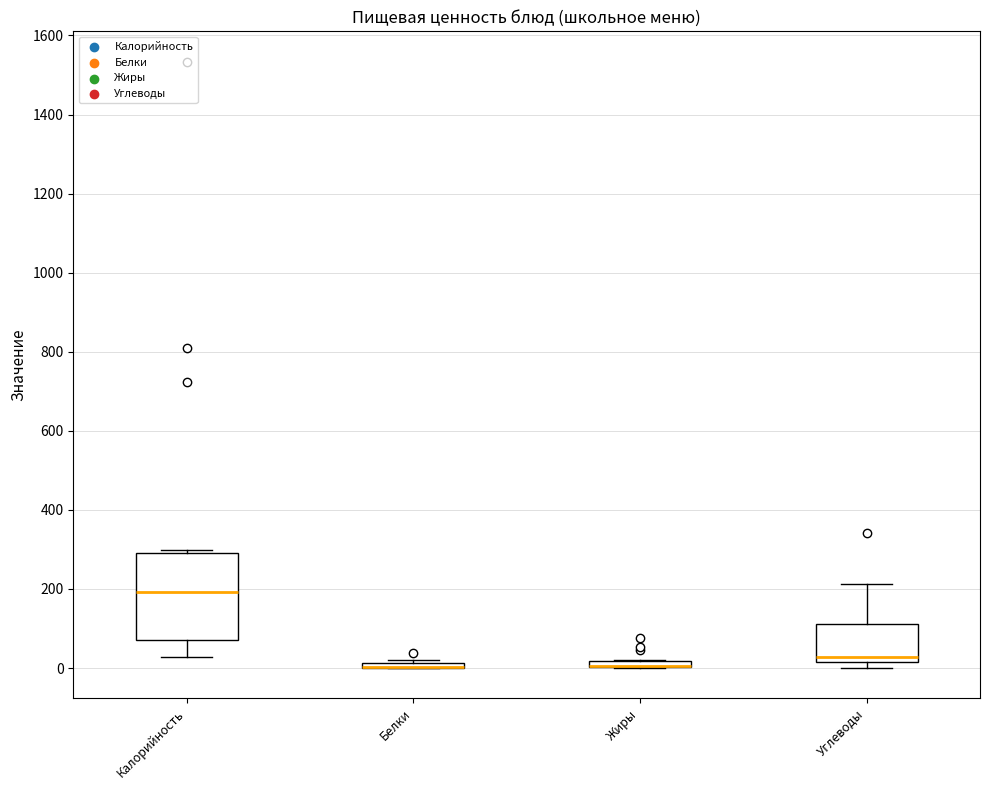

Where is the lower edge of the box for Белки on the y-axis? The values are not printed on the chart, so give them approximately, as read against the axis.

0